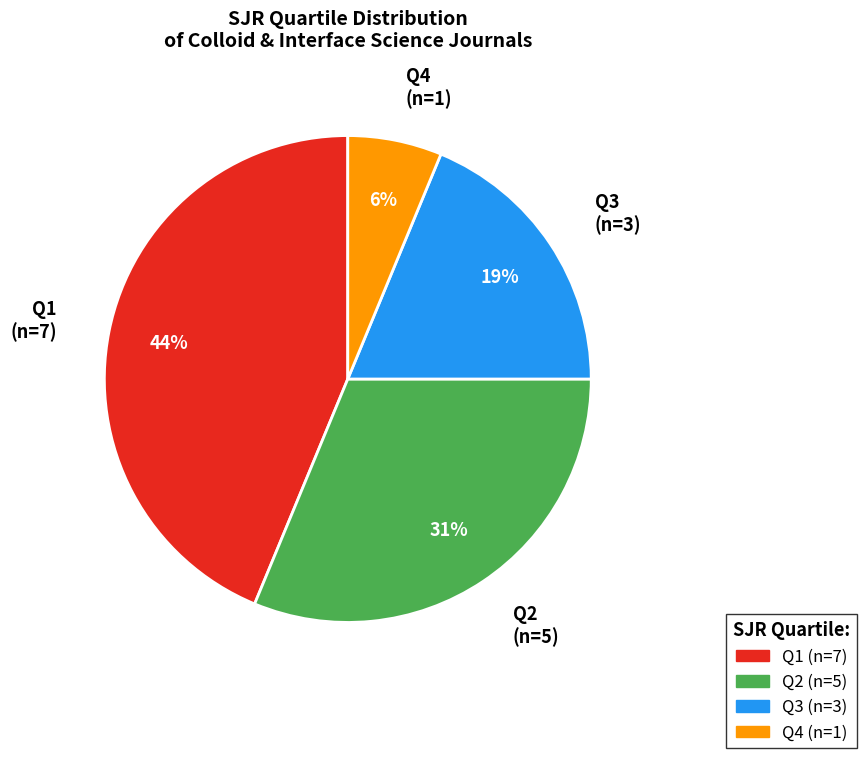

To the nearest percent, what percentage of the pie is Q1?

44%